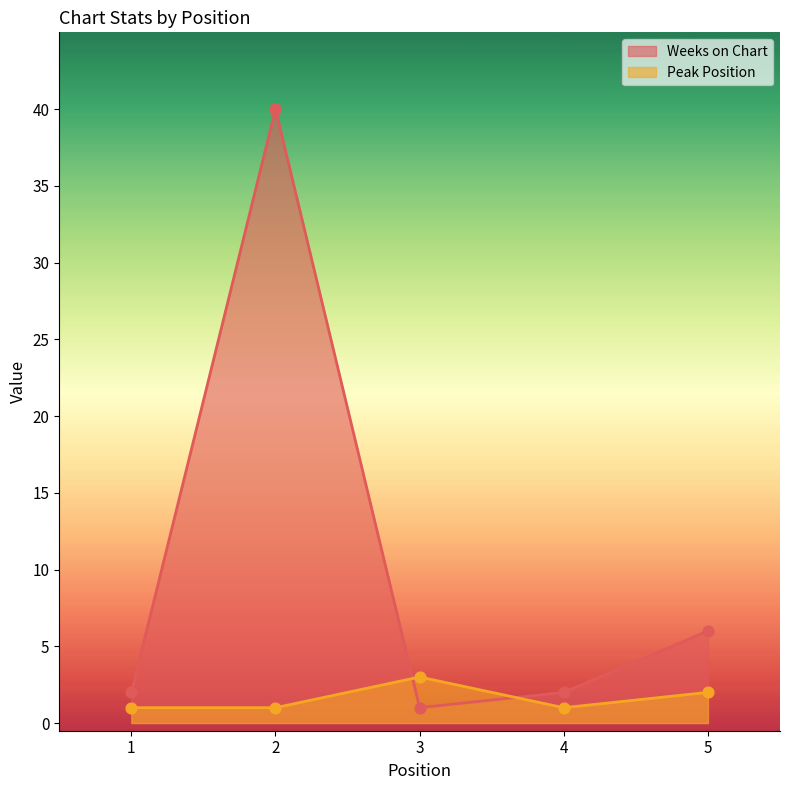

What are all the series names shown in the legend?

Weeks on Chart, Peak Position